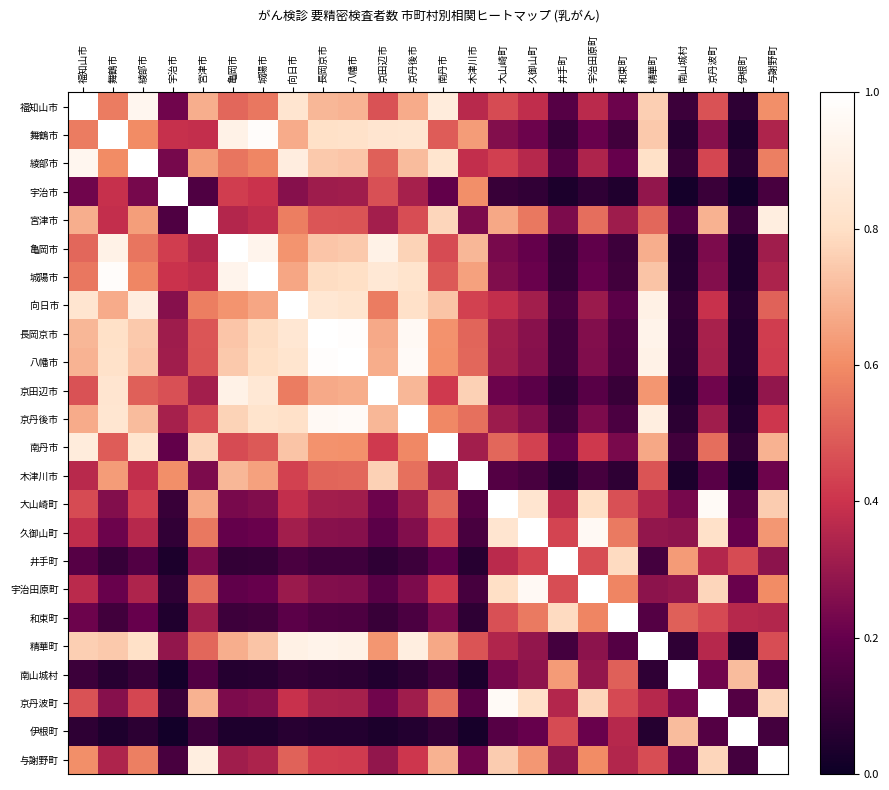

Rank the series at 宮津市 from highest to lowest value.

宮津市, 与謝野町, 南丹市, 京丹波町, 福知山市, 大山崎町, 綾部市, 向日市, 久御山町, 宇治田原町, 精華町, 長岡京市, 八幡市, 京丹後市, 舞鶴市, 城陽市, 亀岡市, 京田辺市, 和束町, 木津川市, 井手町, 南山城村, 宇治市, 伊根町